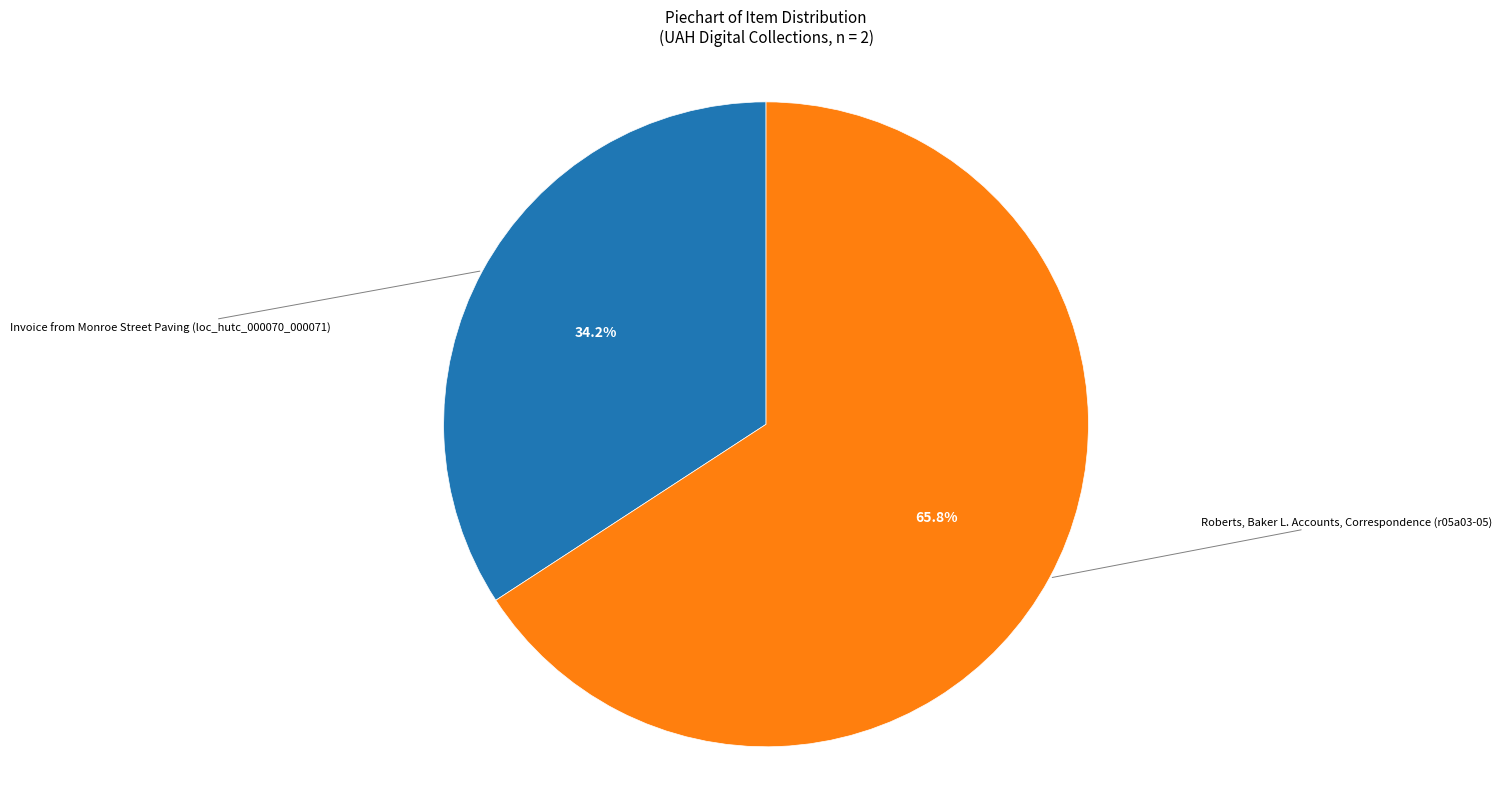

What percentage is the Invoice from Monroe Street Paving (loc_hutc_000070_000071) slice, to the nearest percent?

34%